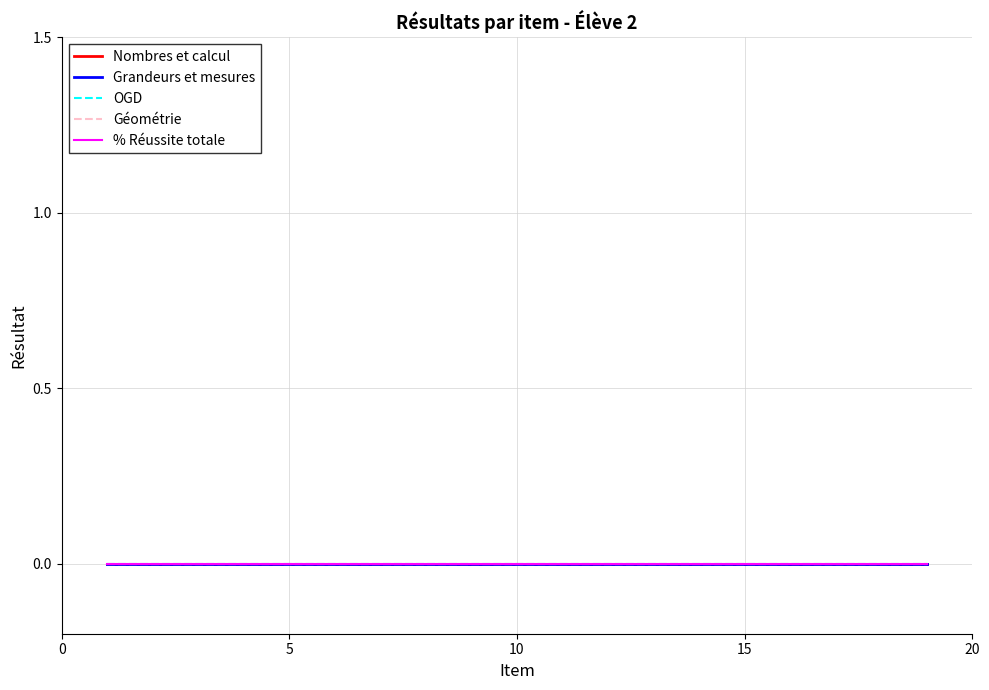

At which label is Résultat item closest to 0?

1